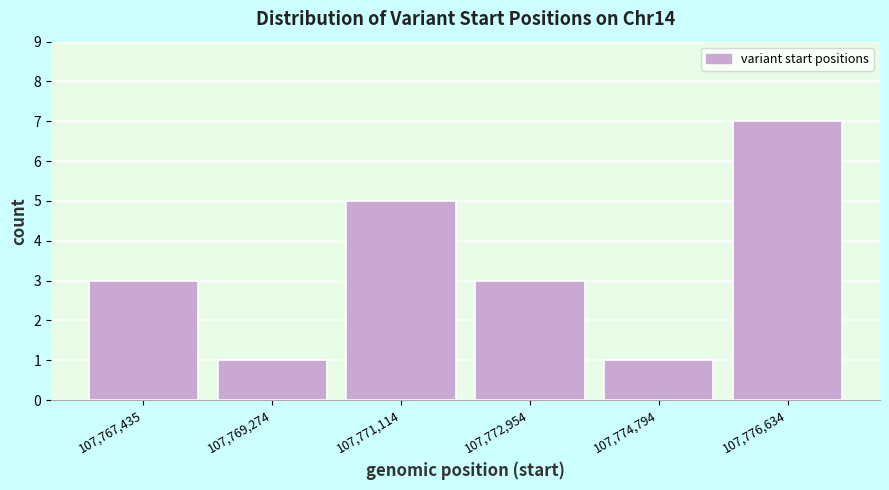

Reading left to right, transcribe all the data shown in this chart.

3	1	5	3	1	7